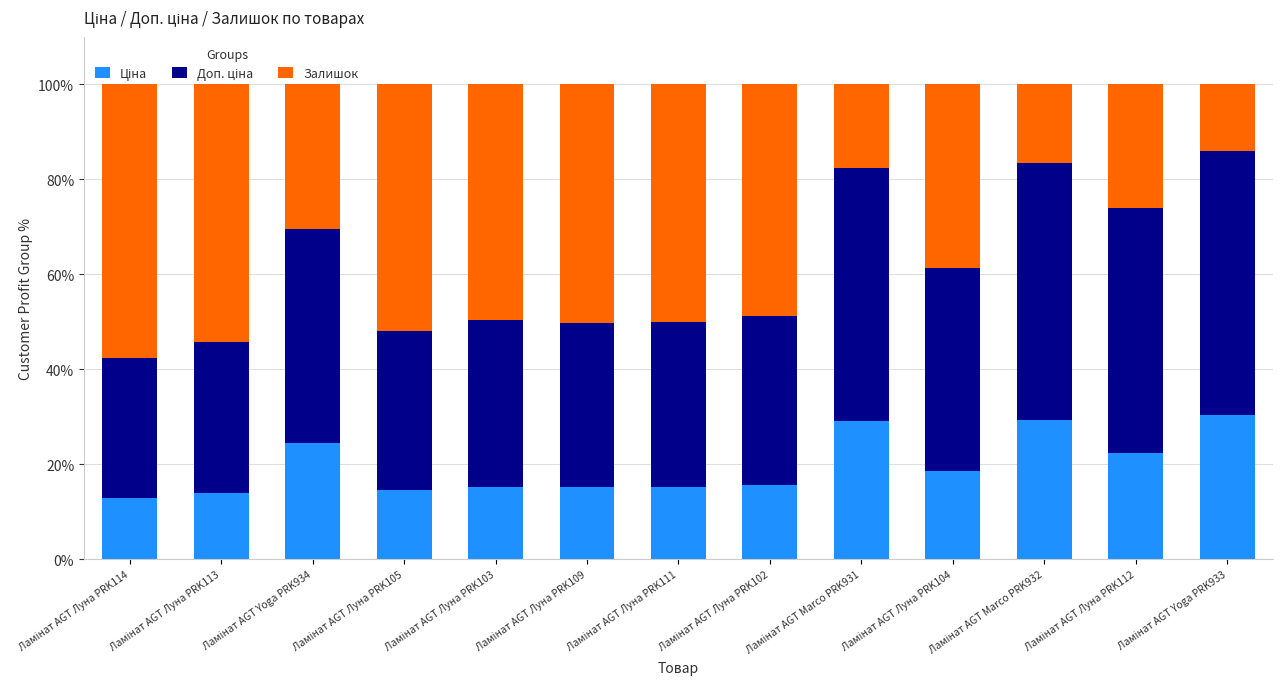

True or false: Залишок has a value of 25.9 at Ламінат AGT Marco PRK932.

False